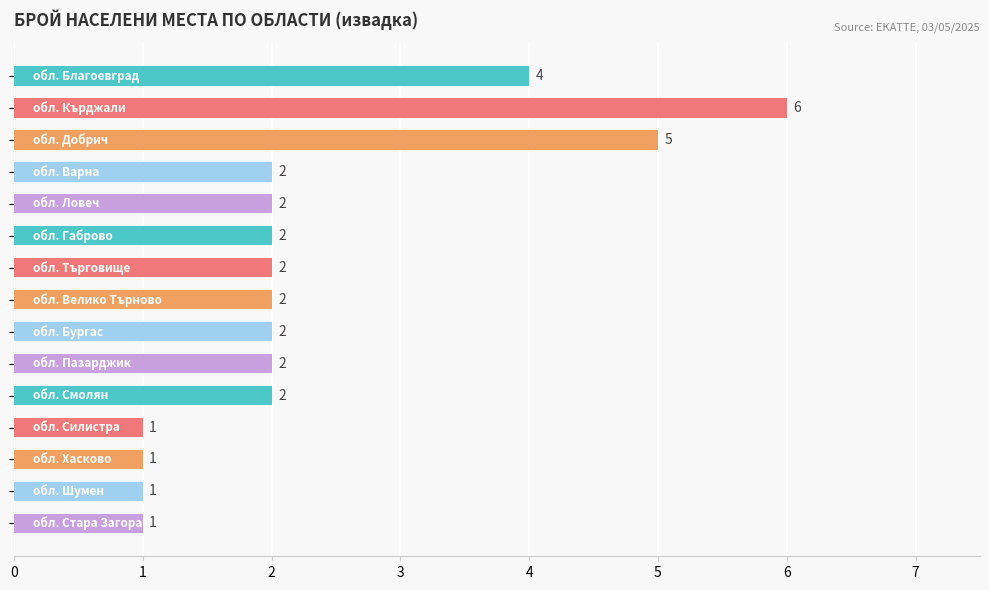

What is the sum of all values?

35